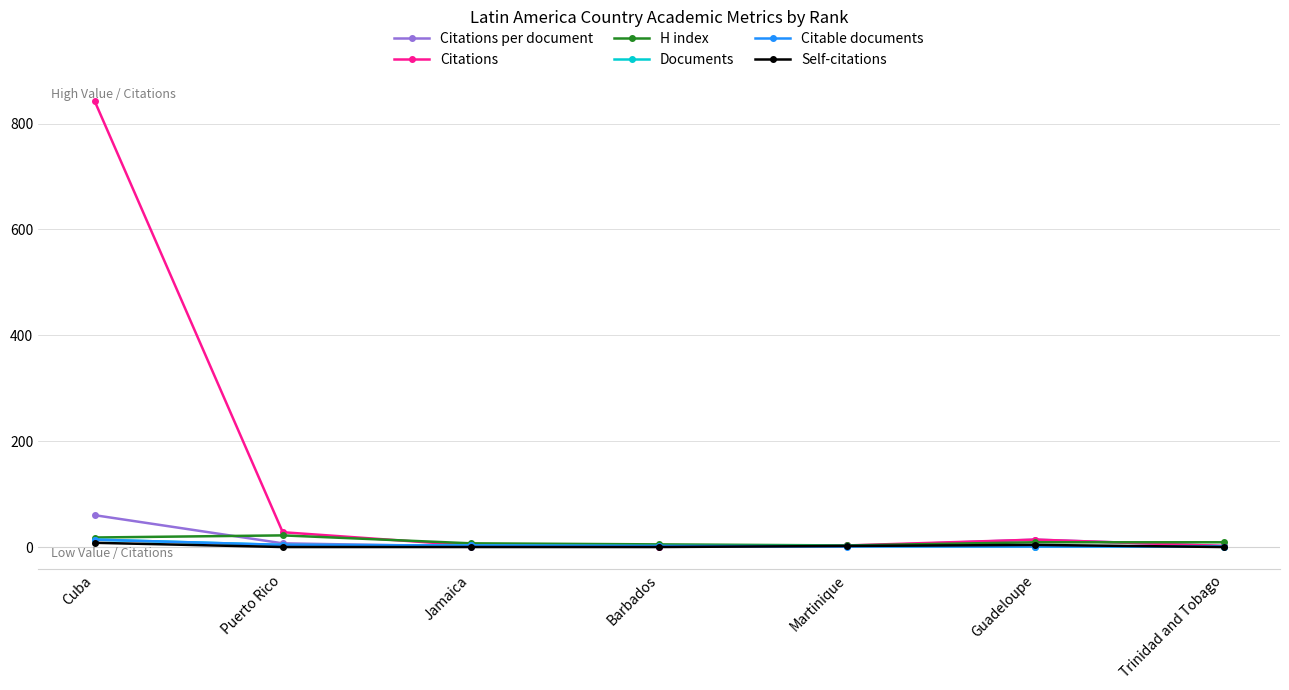

What is the label of the 4th point from the right?

Barbados